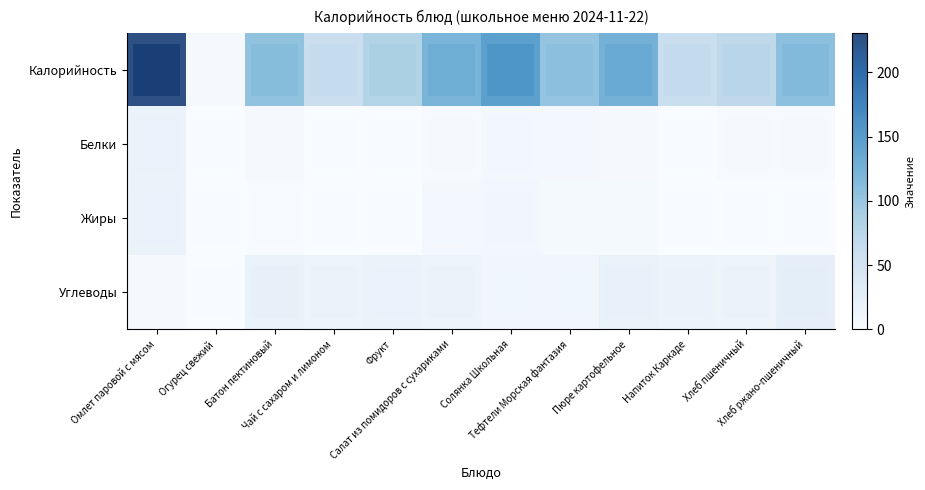

Reading left to right, list all the values displayed in this chart.

Калорийность: Омлет паровой с мясом=230.4	Огурец свежий=3.4	Батон пектиновый=104.7	Чай с сахаром и лимоном=60.5	Фрукт=81.6	Салат из помидоров с сухариками=121.2	Солянка Школьная=145.9	Тефтели Морская фантазия=102.0	Пюре картофельное=125.6	Напиток Каркаде=61.6	Хлеб пшеничный=70.3	Хлеб ржано-пшеничный=108.0
Белки: Омлет паровой с мясом=17.9	Огурец свежий=0.2	Батон пектиновый=3.0	Чай с сахаром и лимоном=0.1	Фрукт=0.8	Салат из помидоров с сухариками=2.5	Солянка Школьная=7.0	Тефтели Морская фантазия=6.0	Пюре картофельное=2.9	Напиток Каркаде=0.1	Хлеб пшеничный=2.3	Хлеб ржано-пшеничный=2.2
Жиры: Омлет паровой с мясом=16.4	Огурец свежий=0.0	Батон пектиновый=1.2	Чай с сахаром и лимоном=0.0	Фрукт=0.8	Салат из помидоров с сухариками=5.6	Солянка Школьная=9.0	Тефтели Морская фантазия=4.3	Пюре картофельное=4.3	Напиток Каркаде=0.0	Хлеб пшеничный=0.2	Хлеб ржано-пшеничный=0.4
Углеводы: Омлет паровой с мясом=2.9	Огурец свежий=0.6	Батон пектиновый=20.6	Чай с сахаром и лимоном=15.0	Фрукт=17.8	Салат из помидоров с сухариками=15.2	Солянка Школьная=9.2	Тефтели Морская фантазия=9.8	Пюре картофельное=18.8	Напиток Каркаде=15.3	Хлеб пшеничный=14.8	Хлеб ржано-пшеничный=23.8